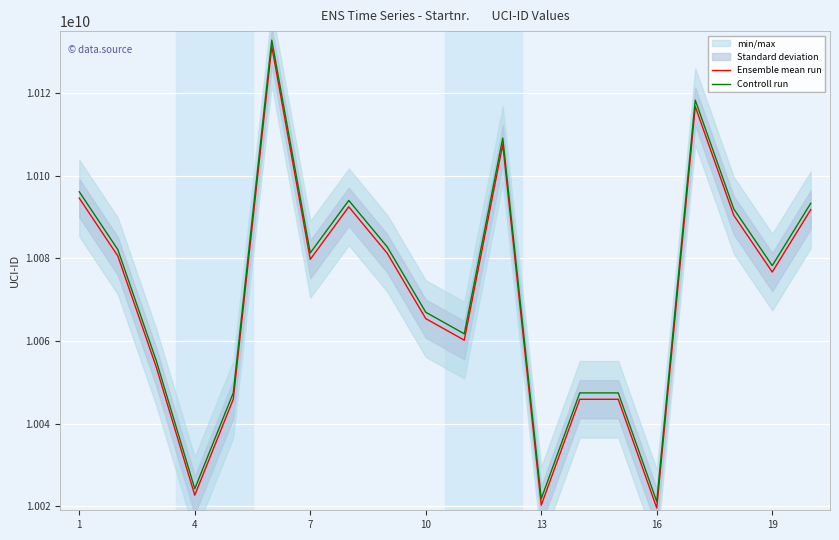

True or false: Controll run and Ensemble mean run cross at least once.

False